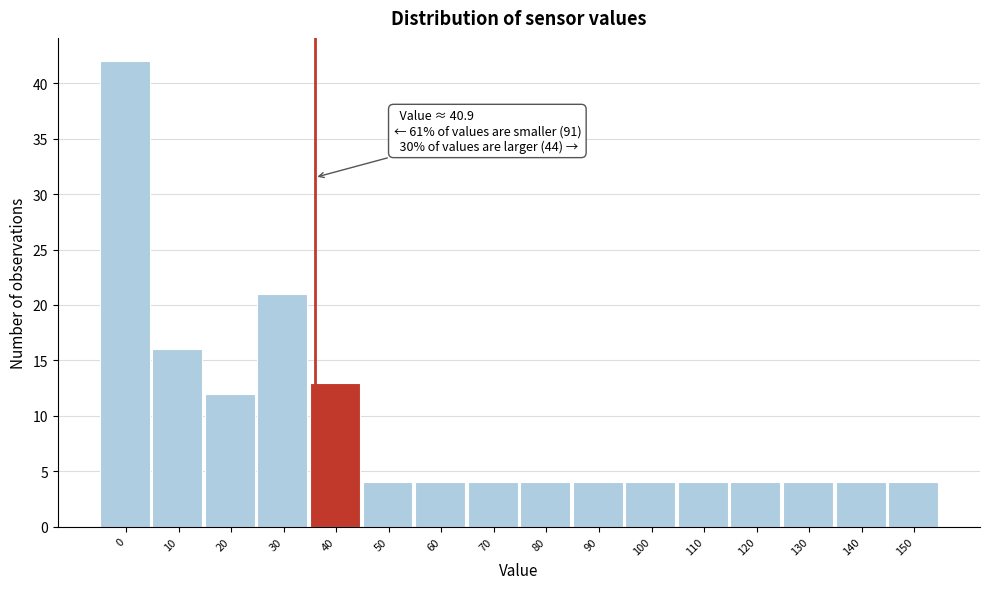

Reading left to right, list all the values displayed in this chart.

0=42	10=16	20=12	30=21	40=13	50=4	60=4	70=4	80=4	90=4	100=4	110=4	120=4	130=4	140=4	150=4